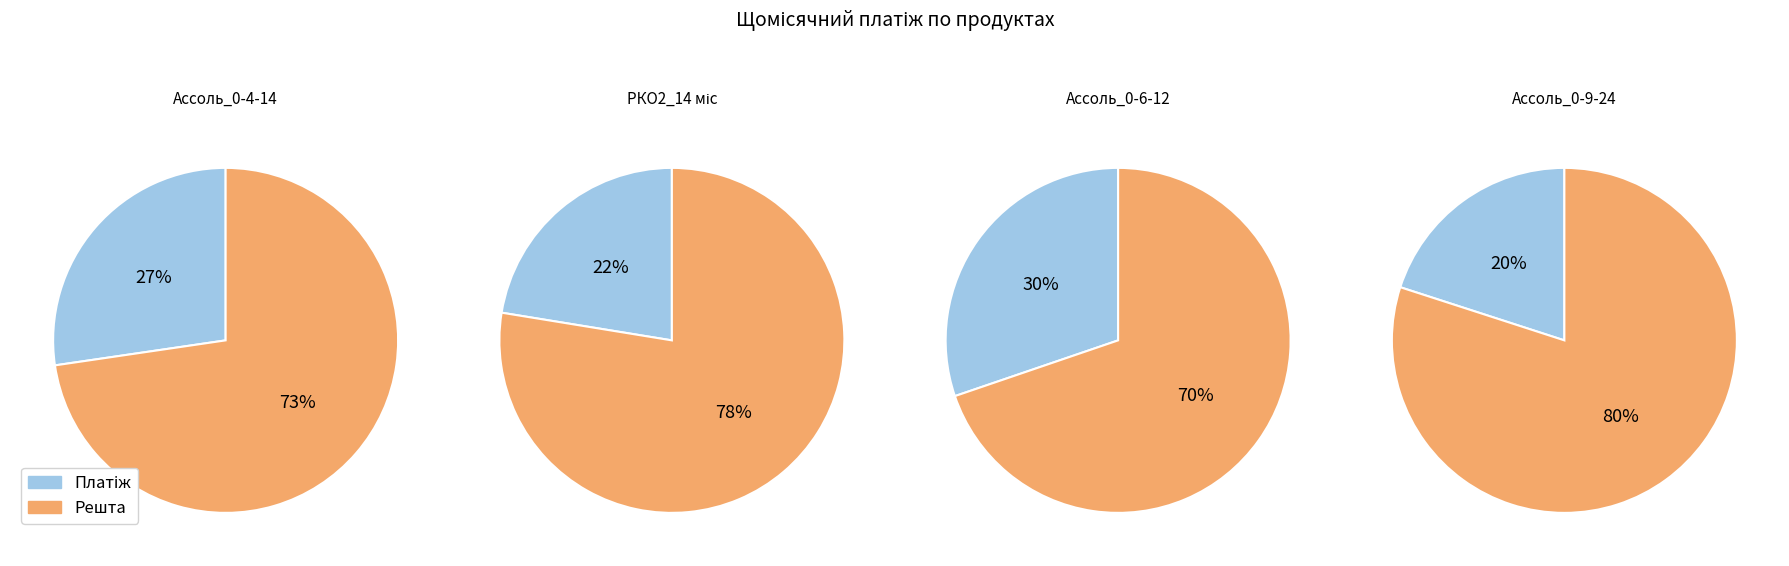

The Osnova_I-Shop_Ассоль_0-4-14 slice represents 40% of the pie. True or false?

False